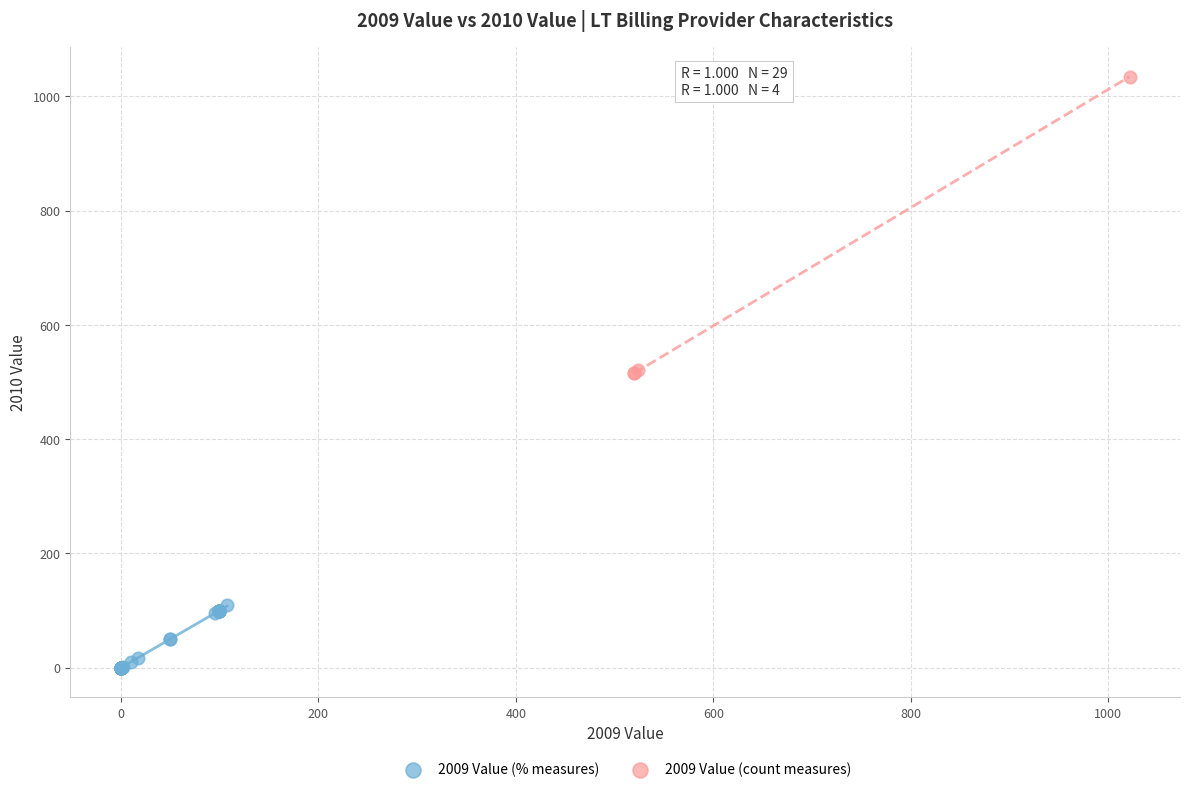

Which series has the widest spread of Y values?

2009 Value (count measures)